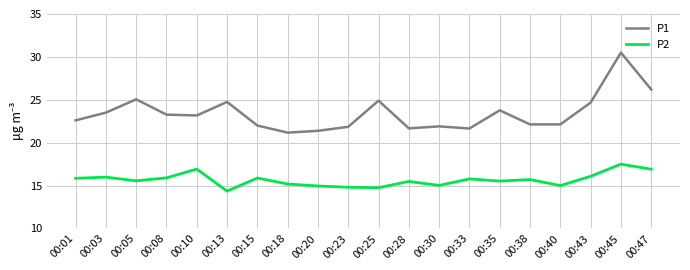

What is the greatest value displayed?

30.5